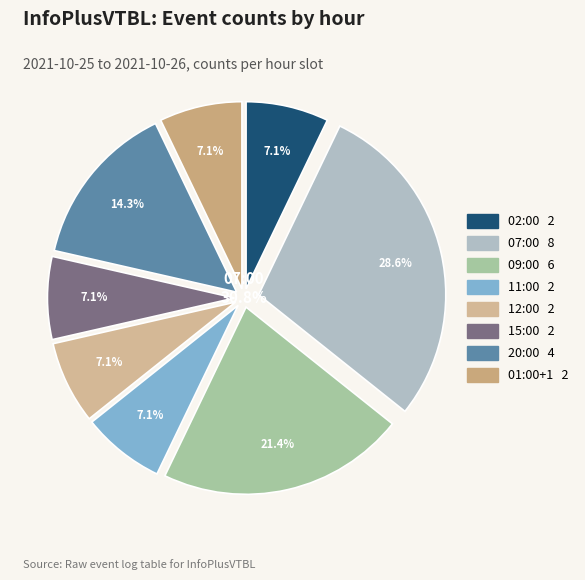

What is the largest slice in the pie chart?

07:00